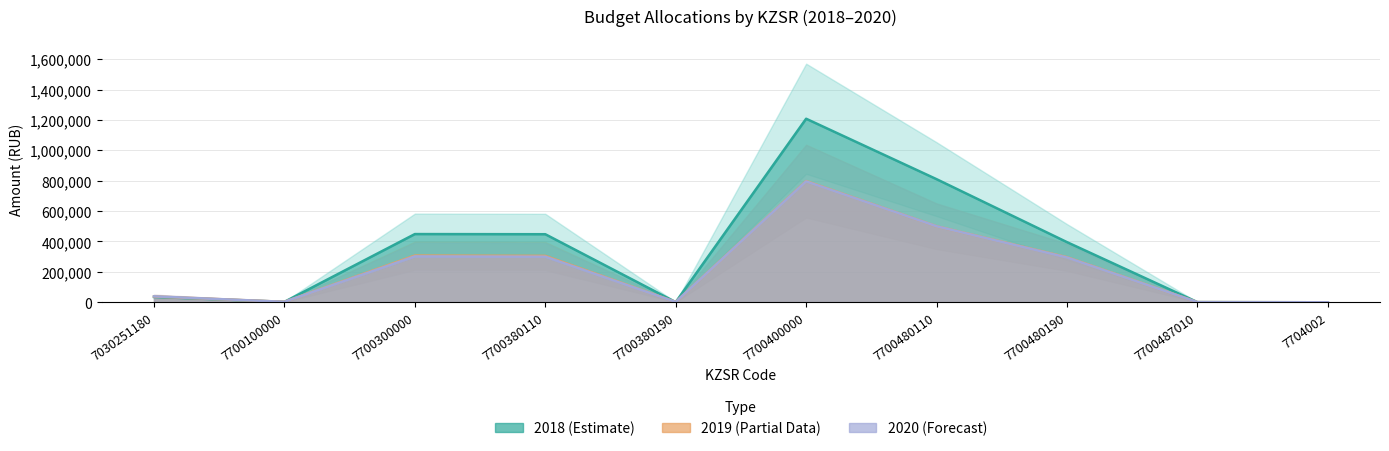

Rank the categories by 2018 value from lowest to highest.

7704002, 7700380190, 7700487010, 7700100000, 7030251180, 7700480190, 7700380110, 7700300000, 7700480110, 7700400000